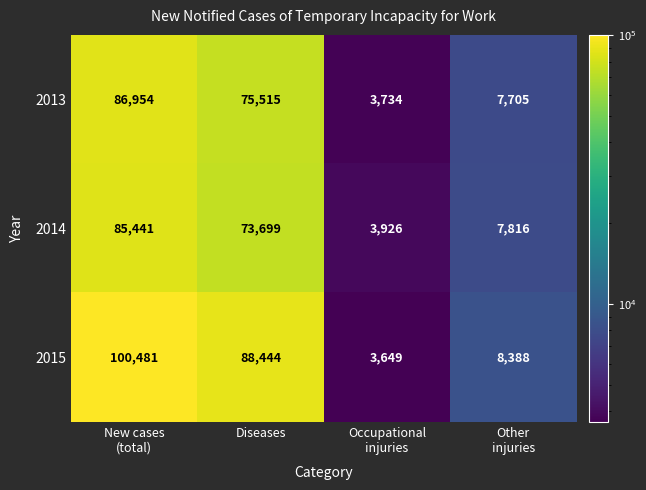

Which series changed the most between Diseases and Other
injuries?

2015